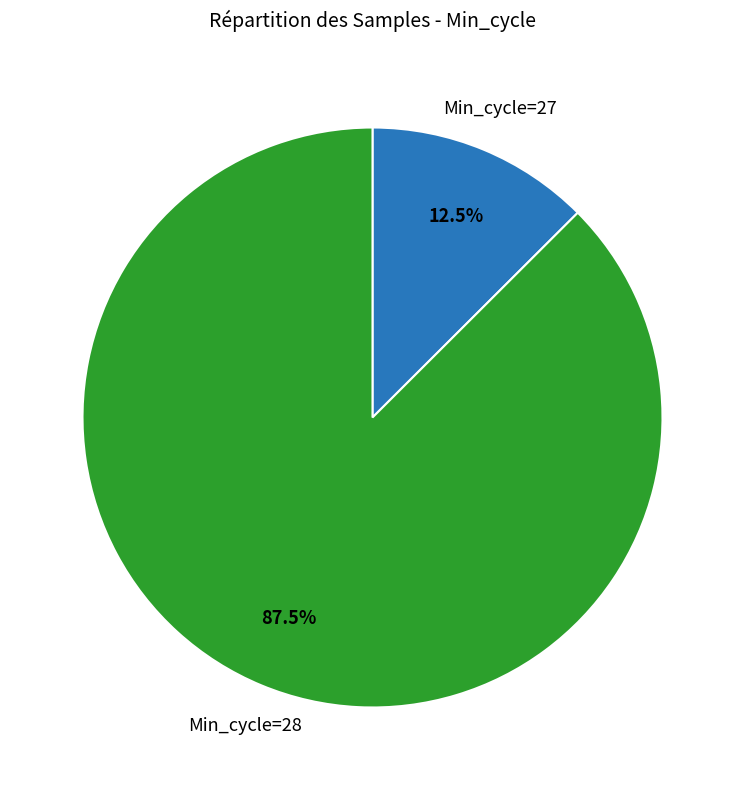

Is there a majority slice in this chart?

Yes